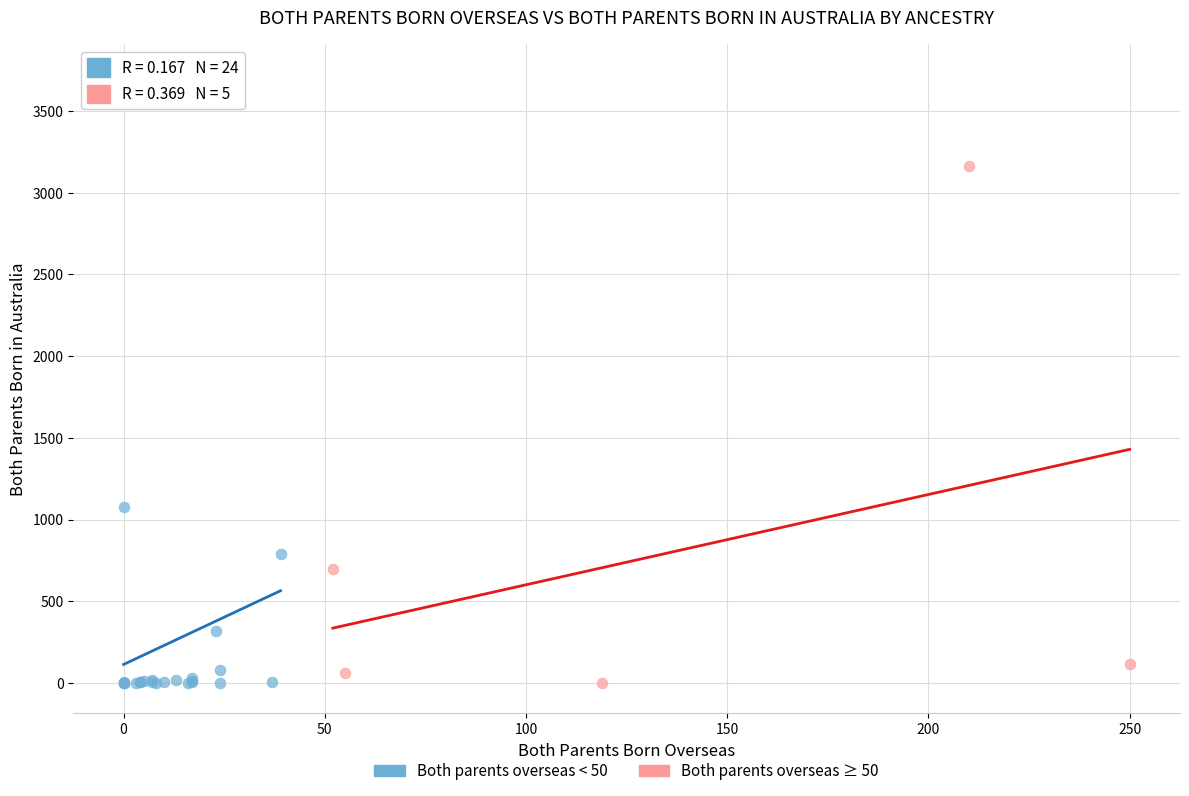

Which series has the largest Y range (max minus min)?

Both parents overseas < 50